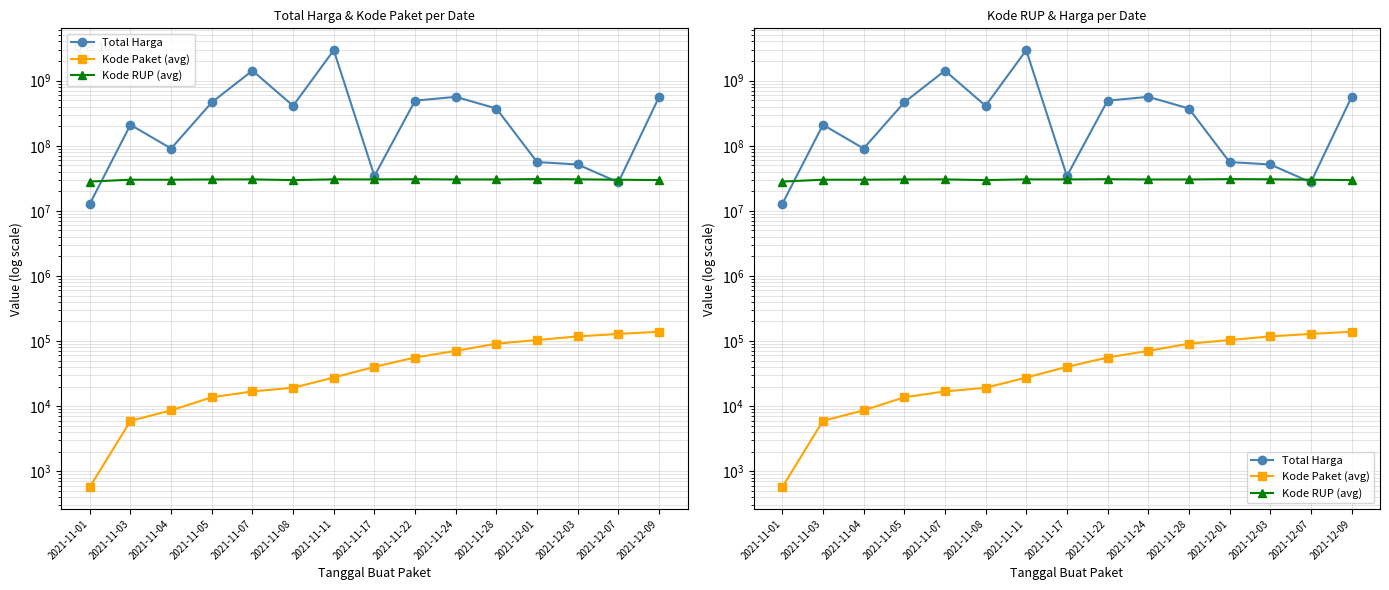

Count the number of categories in the chart.

15